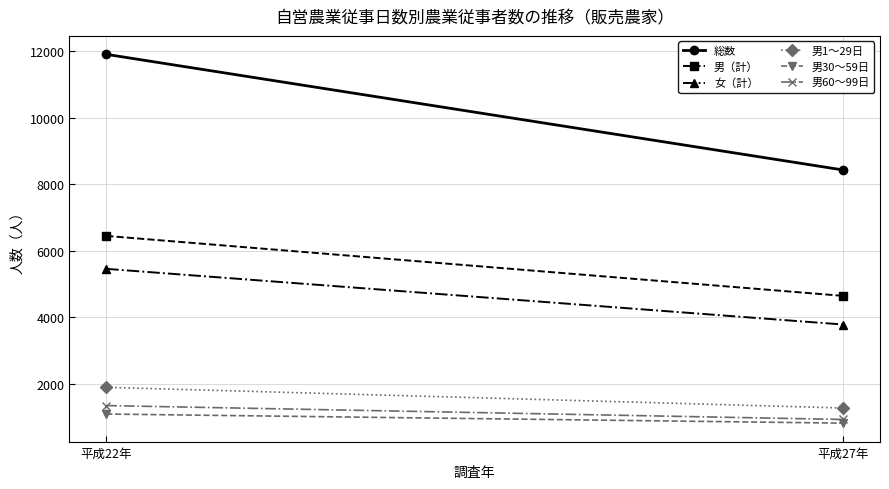

Reading left to right, list all the values displayed in this chart.

総数: 11902	8427
男（計）: 6446	4644
女（計）: 5456	3783
男1～29日: 1897	1274
男30～59日: 1094	820
男60～99日: 1348	930